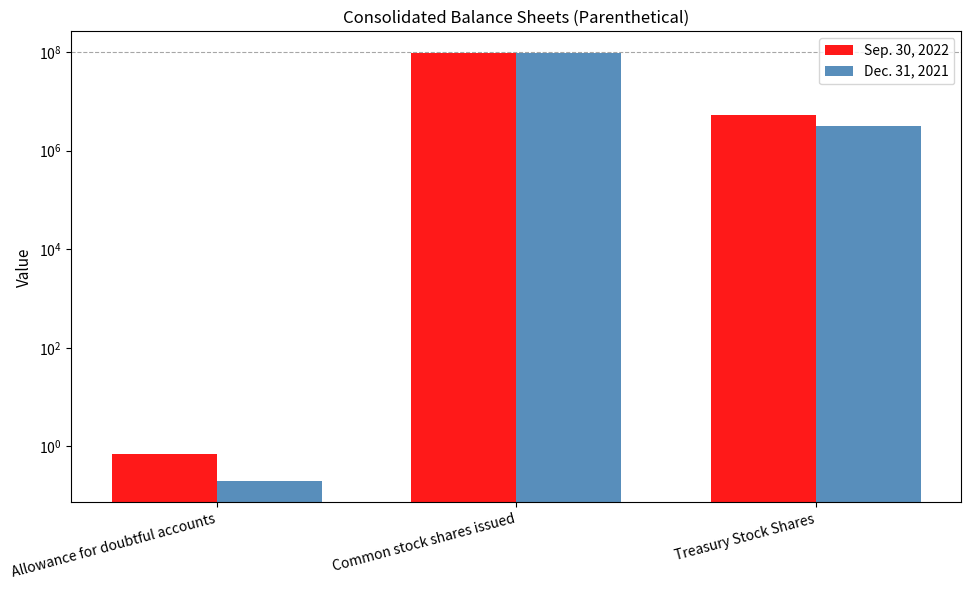

Reading right to left, transcribe all the data shown in this chart.

Sep. 30, 2022: 5353228.0	96299675.0	0.7
Dec. 31, 2021: 3217798.0	95112778.0	0.2